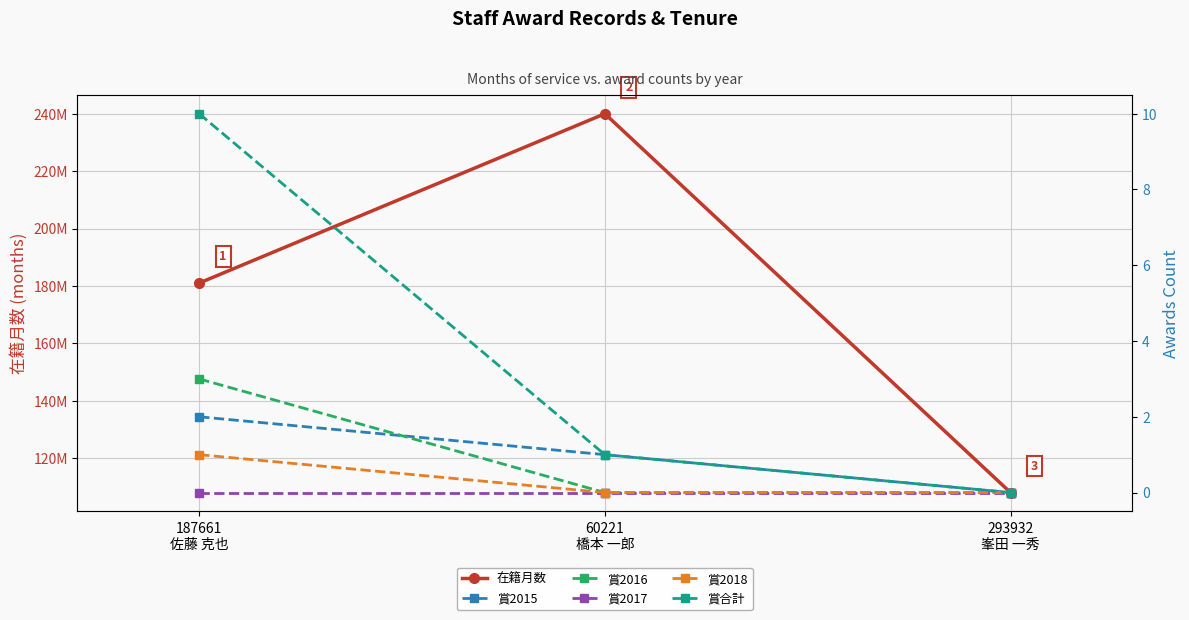

What is the total value across all series at 60221
橋本 一郎?

242